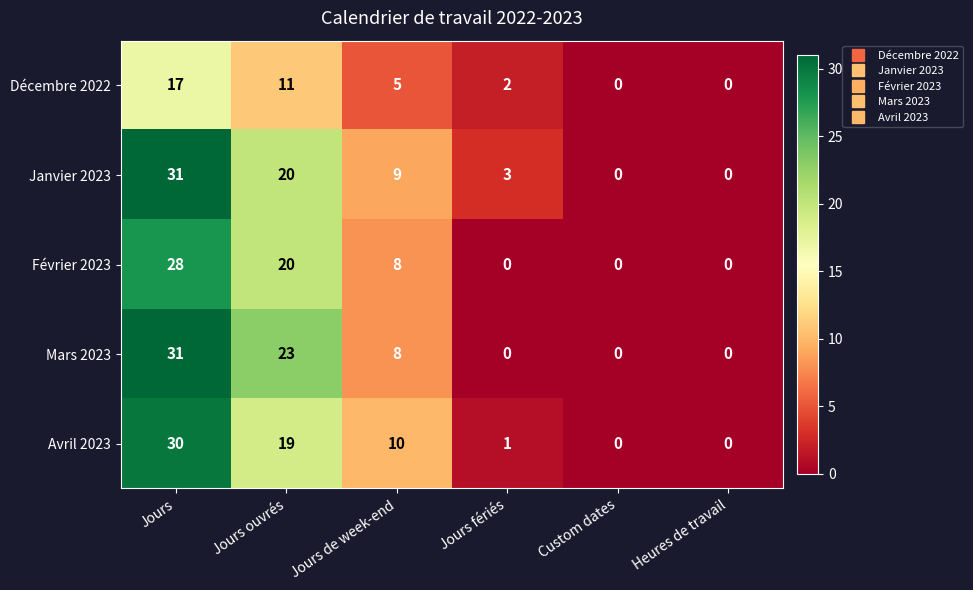

Where does the Avril 2023 series first go above 10?

Jours